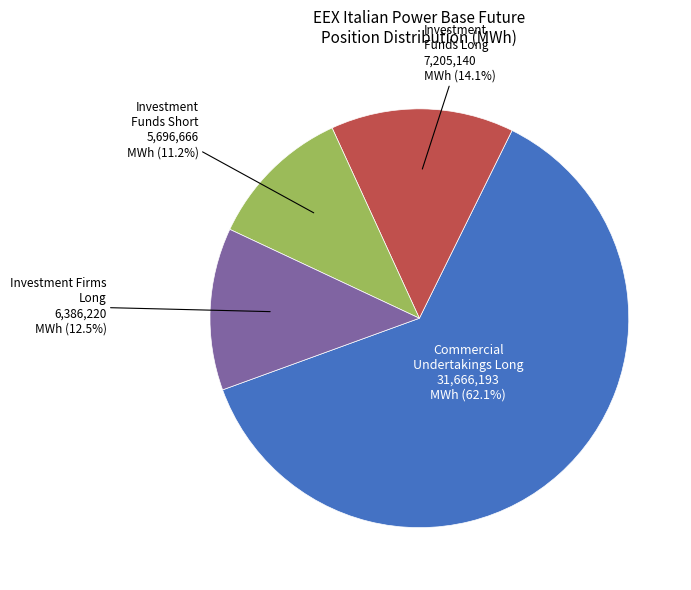

To the nearest percent, what is the average slice percentage?

25%